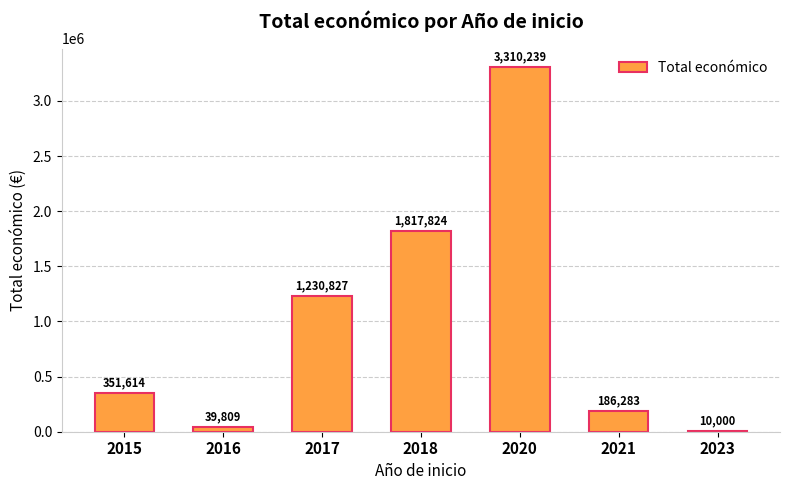

What is the change in value from 2016 to 2023?

-29809